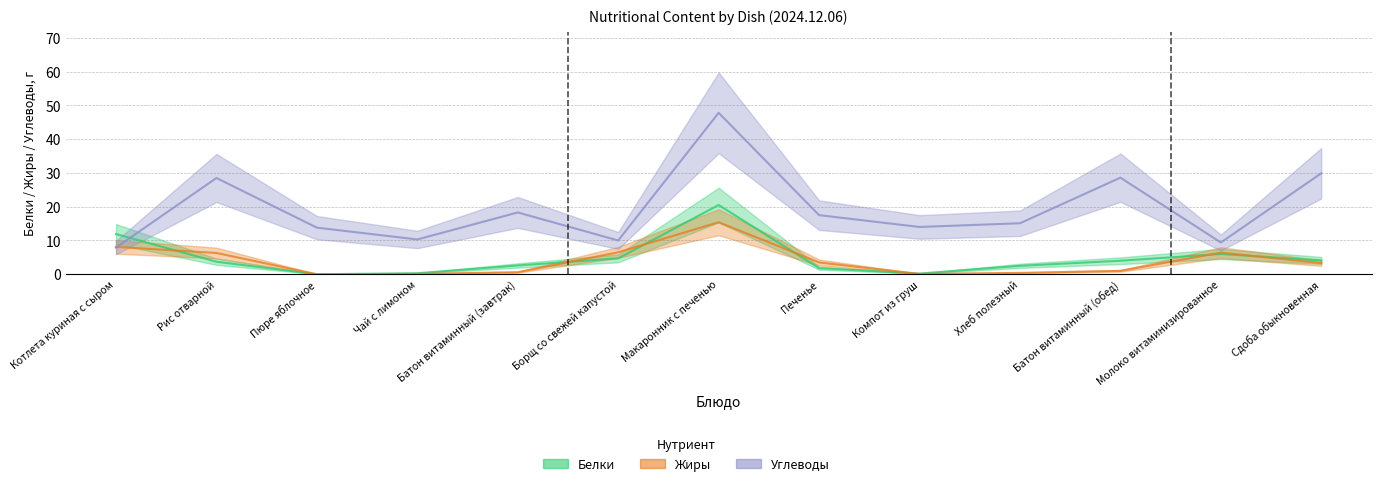

The Жиры series shows 6.5 at Борщ со свежей капустой. True or false?

True